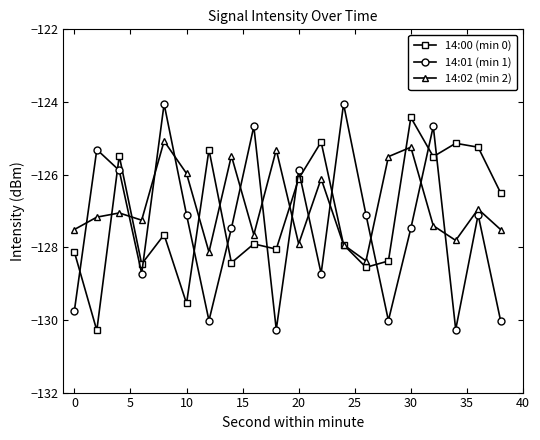

At how many categories does at least one series exceed -129?

20